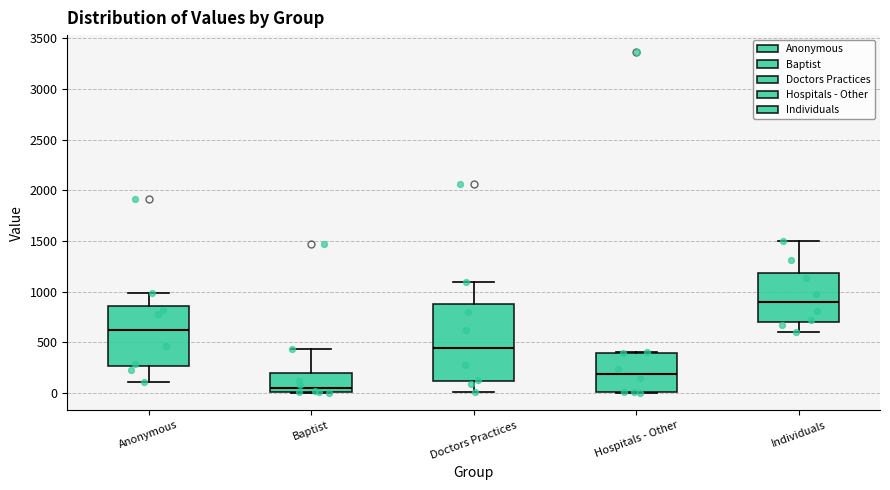

Comparing the boxes themselves (not the whiskers), which one is the tallest?

Doctors Practices